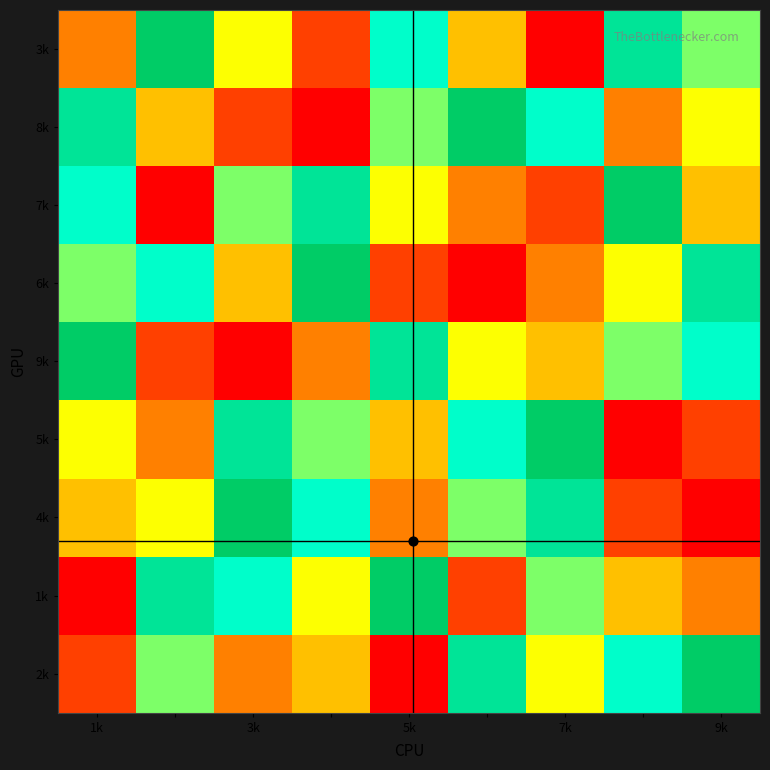

At which category is the sum across all series the highest?

1k